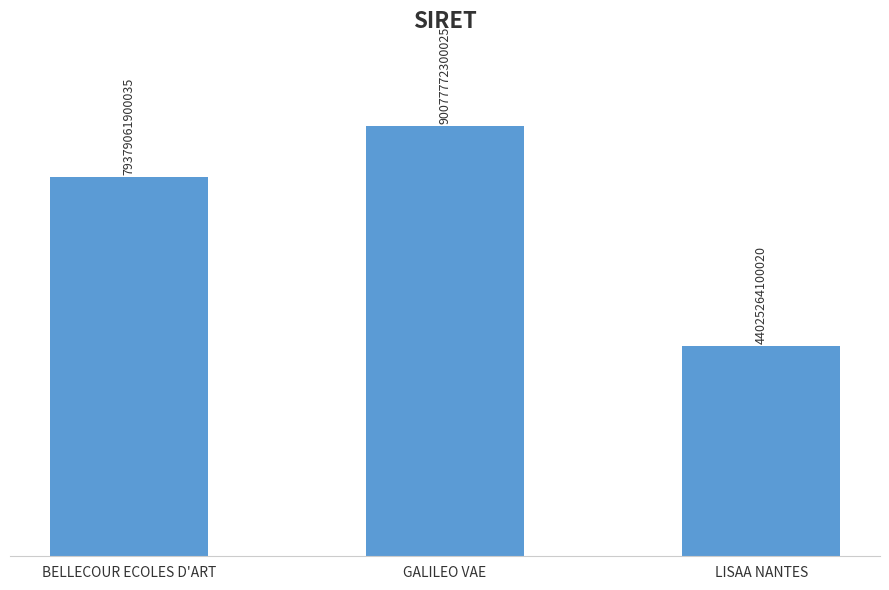

Are the bars horizontal?

No